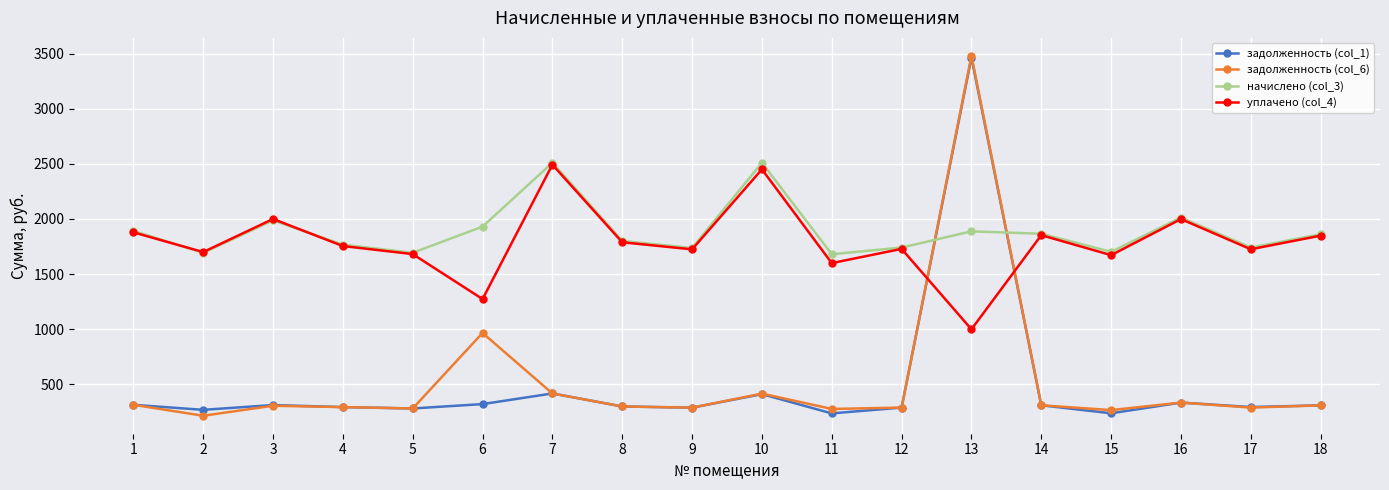

What is the average value of the задолженность (col_6) series?

520.4